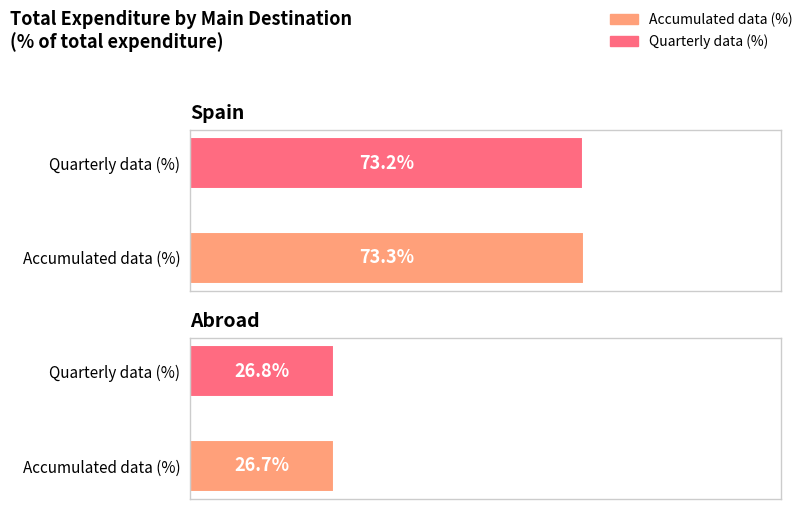

Rank the series by their maximum value, from highest to lowest.

Accumulated data (%), Quarterly data (%)